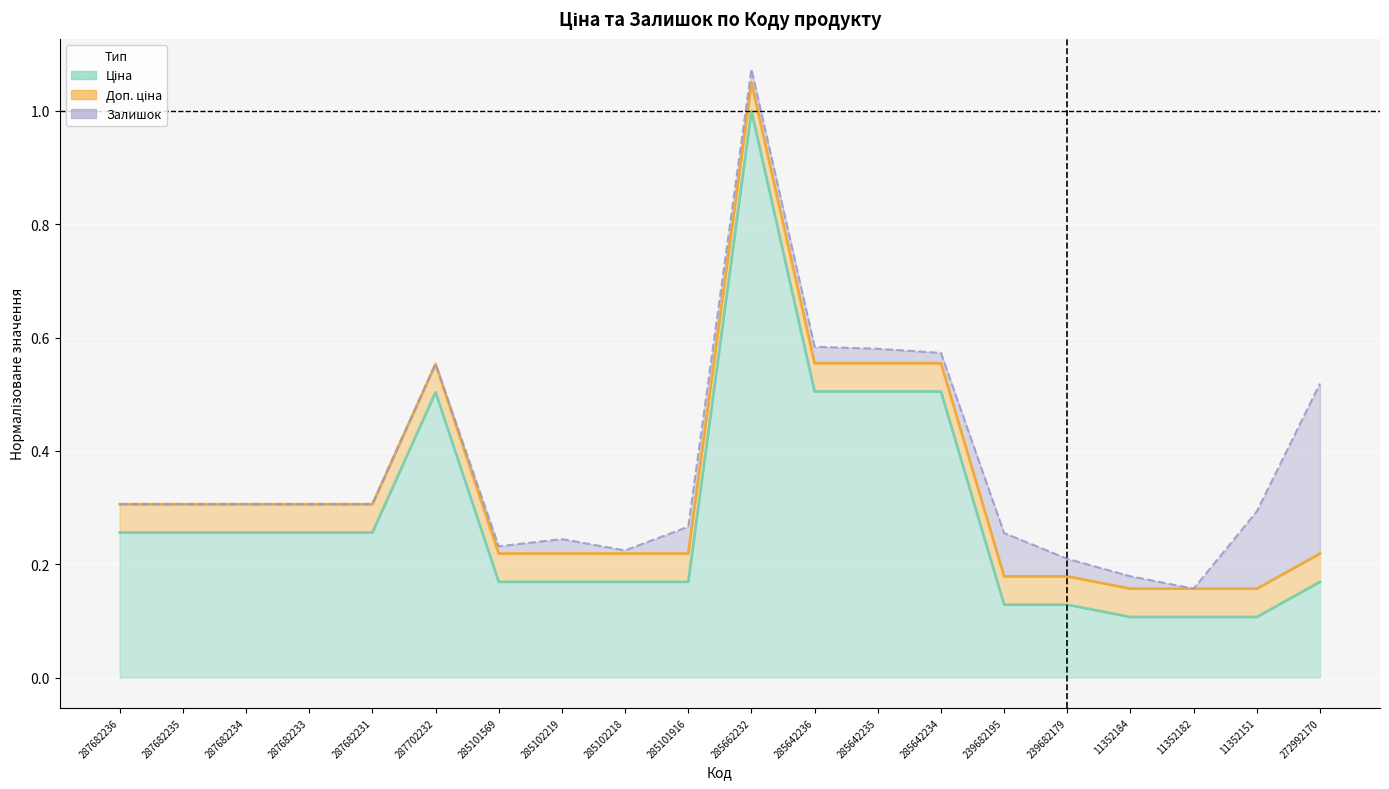

What is the label of the 2nd point from the right?

11352151